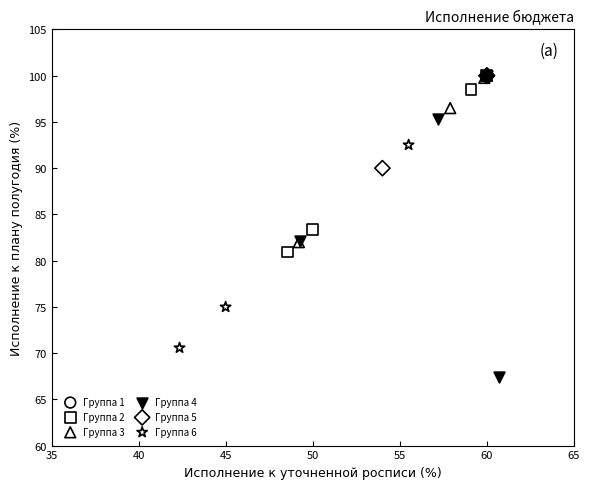

Which series contains the lowest Y value?

Группа 4